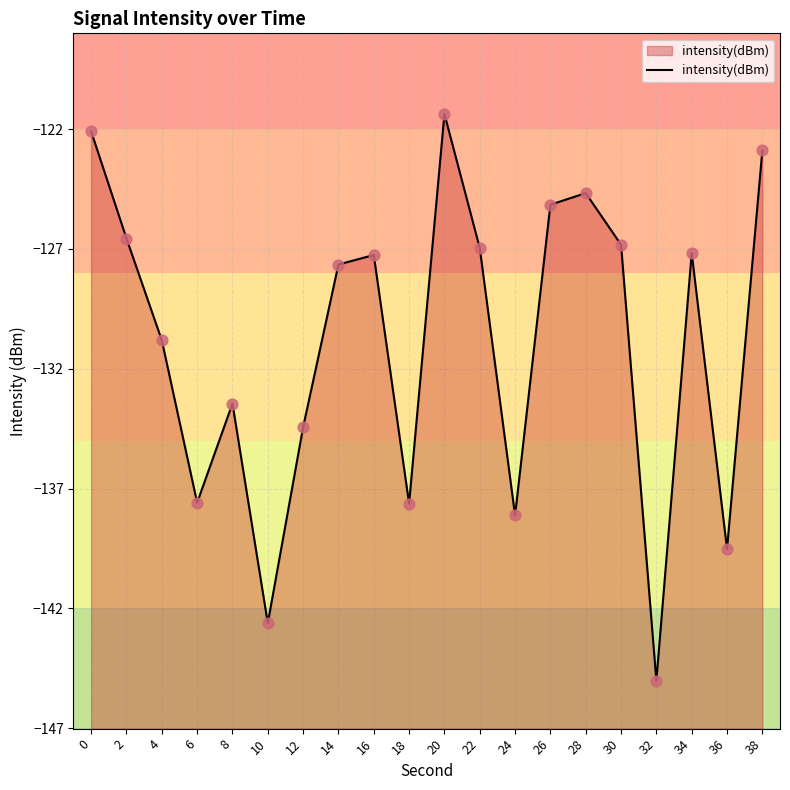

Which has a higher value, 24 or 32?

24